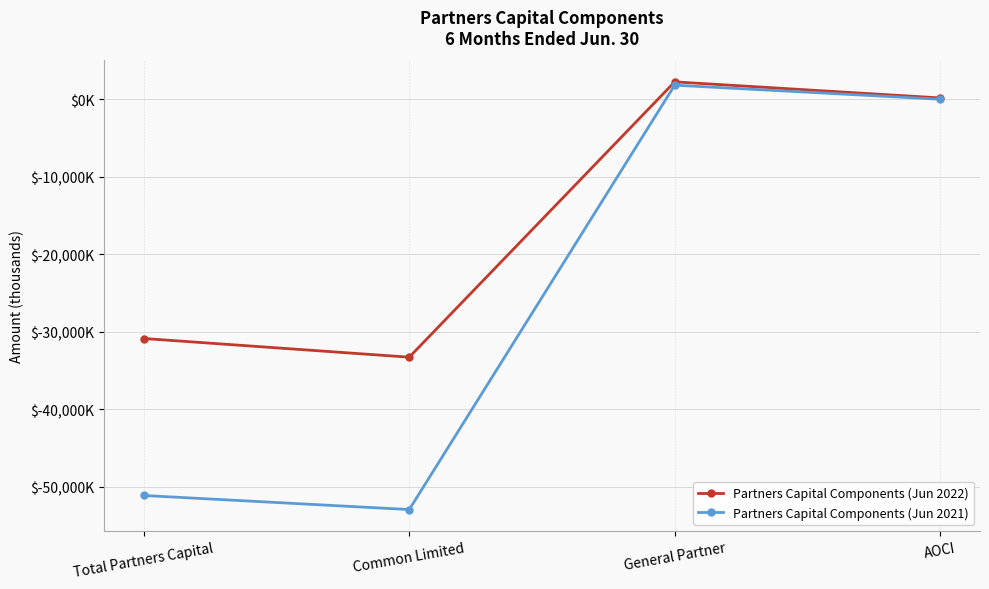

What are all the series names shown in the legend?

Partners Capital Components (Jun 2022), Partners Capital Components (Jun 2021)